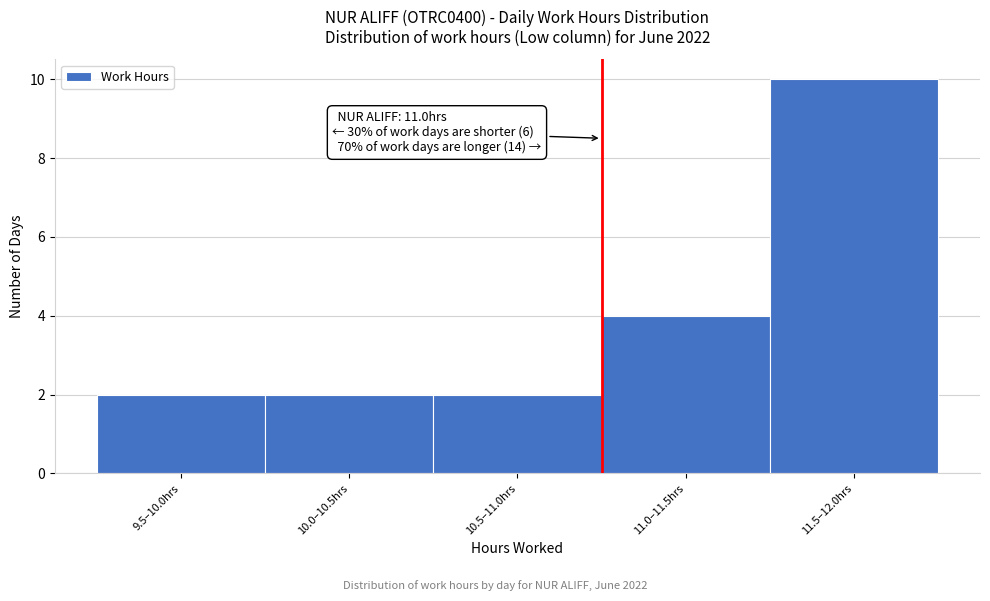

Reading right to left, what are all the values shown in this chart?

11.5–12.0hrs=10	11.0–11.5hrs=4	10.5–11.0hrs=2	10.0–10.5hrs=2	9.5–10.0hrs=2